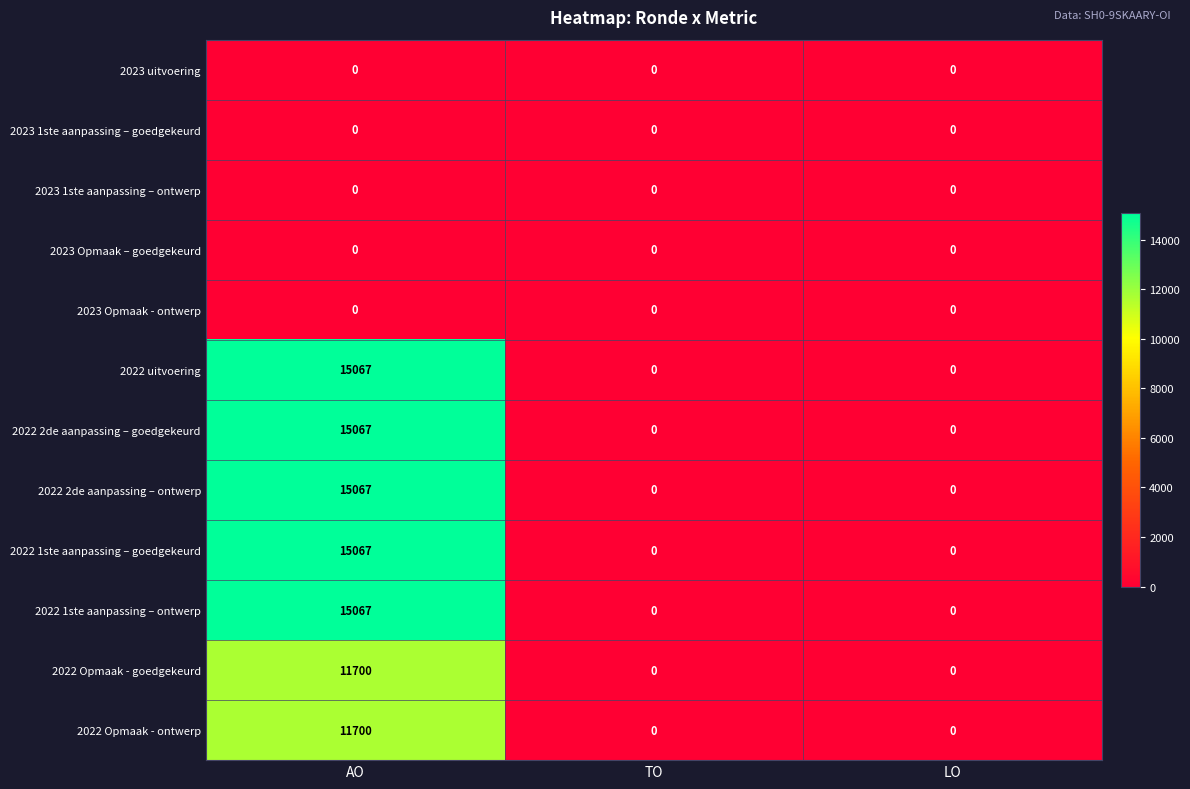

The 2022 1ste aanpassing – goedgekeurd series shows 0 at TO. True or false?

True